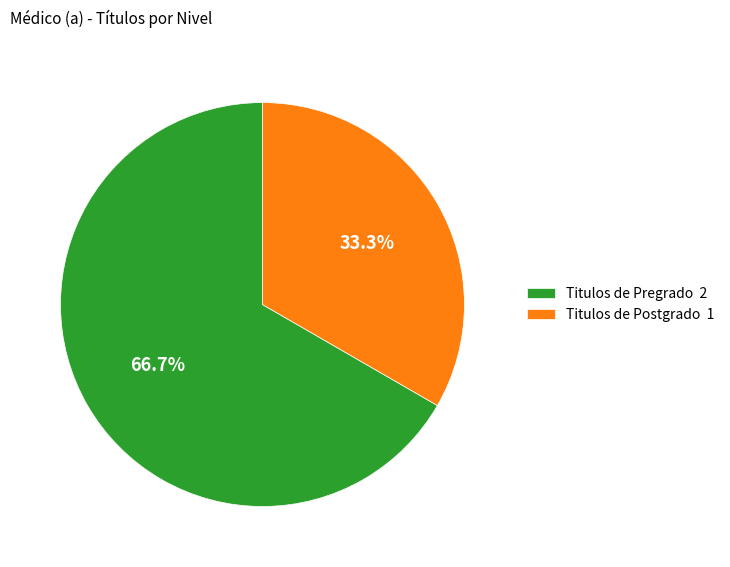

Approximately how many times larger is the value at Titulos de Postgrado 1 compared to Titulos de Pregrado 2?

0.5